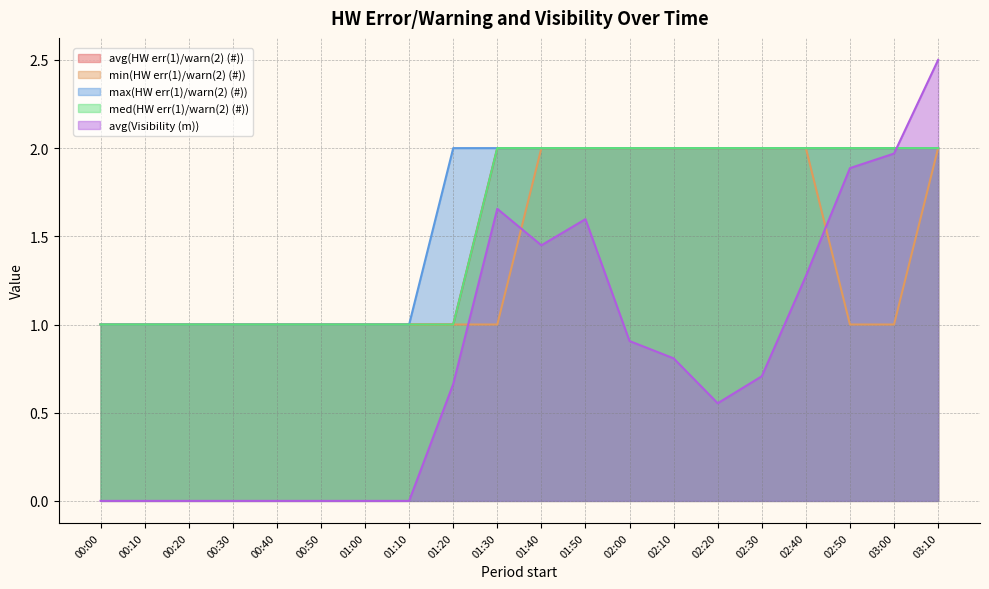

Which category has the highest value in the avg(HW err(1)/warn(2) (#)) series?

01:30